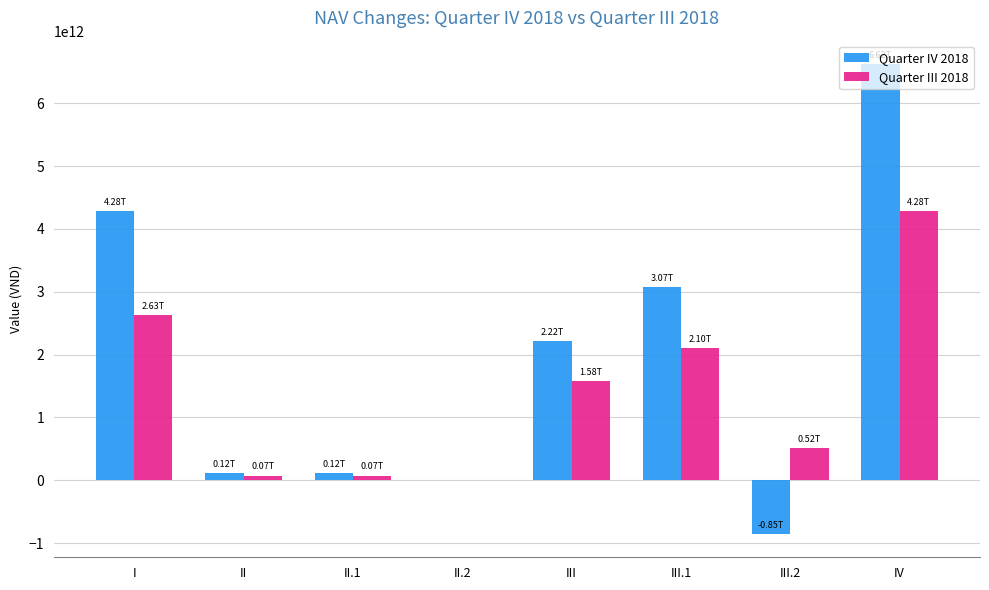

True or false: Quarter III 2018 has a value of 2626710231374 at I.

True